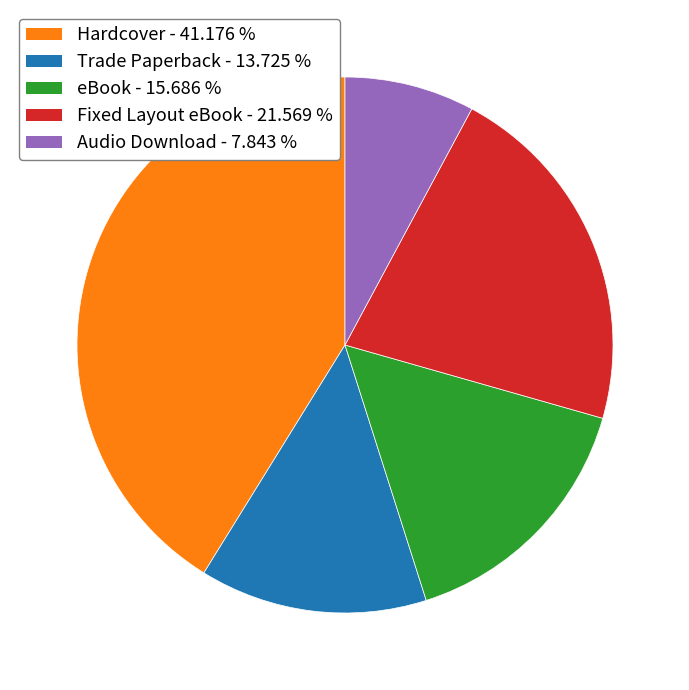

The Audio Download slice represents 1% of the pie. True or false?

False